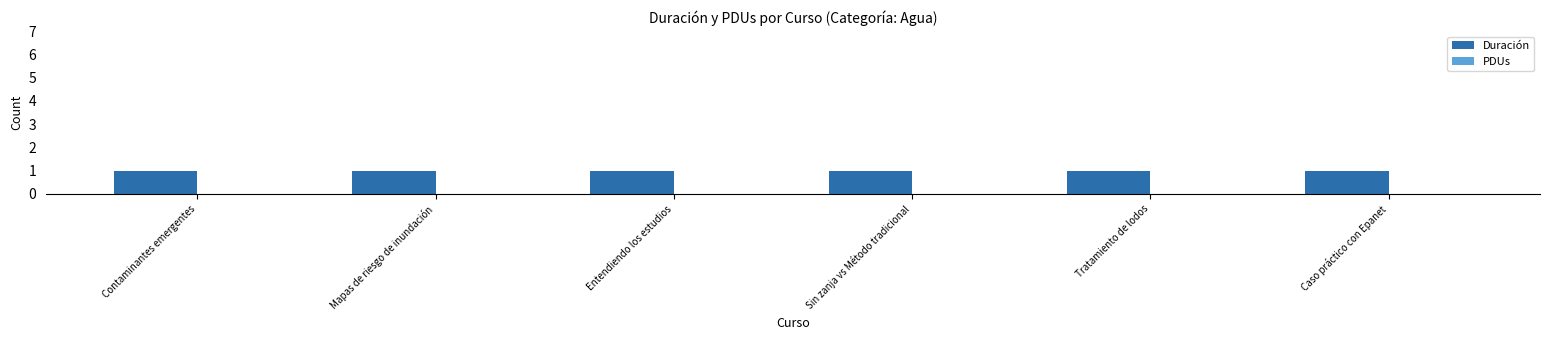

At which label is Duración closest to 1?

Contaminantes emergentes